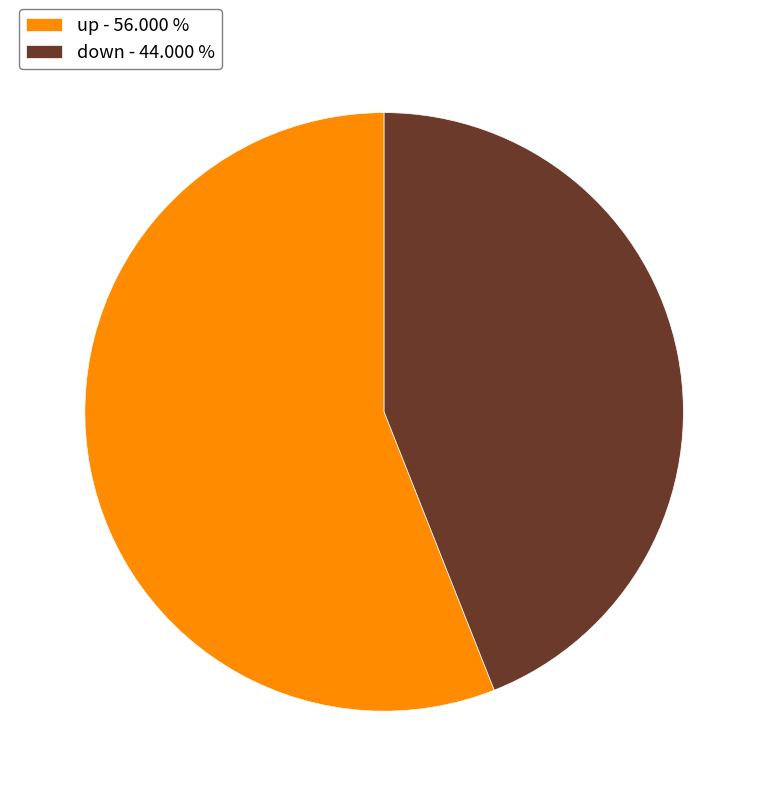

How many segments does this pie chart have?

2